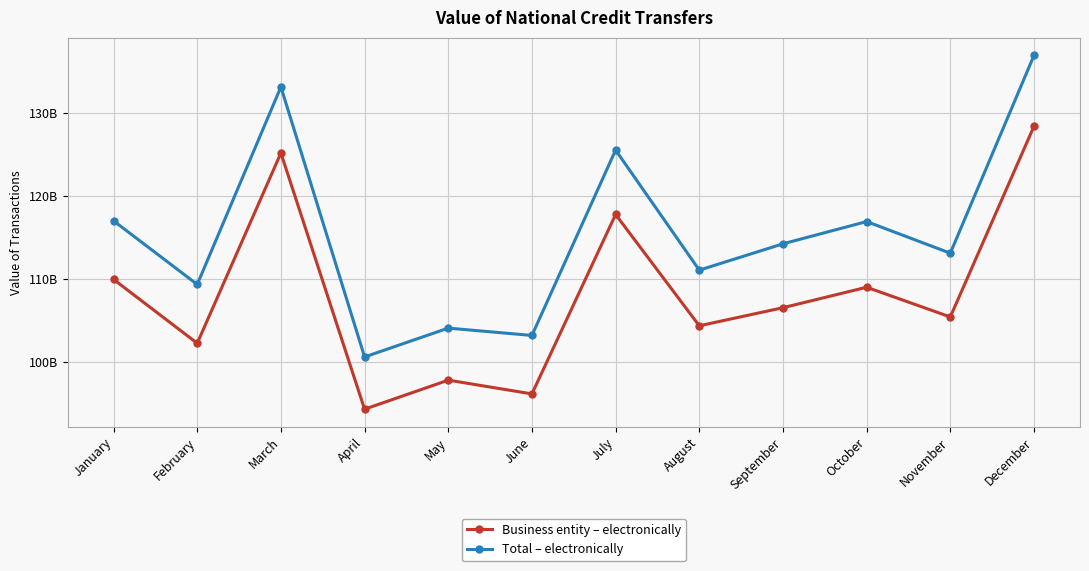

Between May and October, which series saw the biggest shift?

Total – electronically